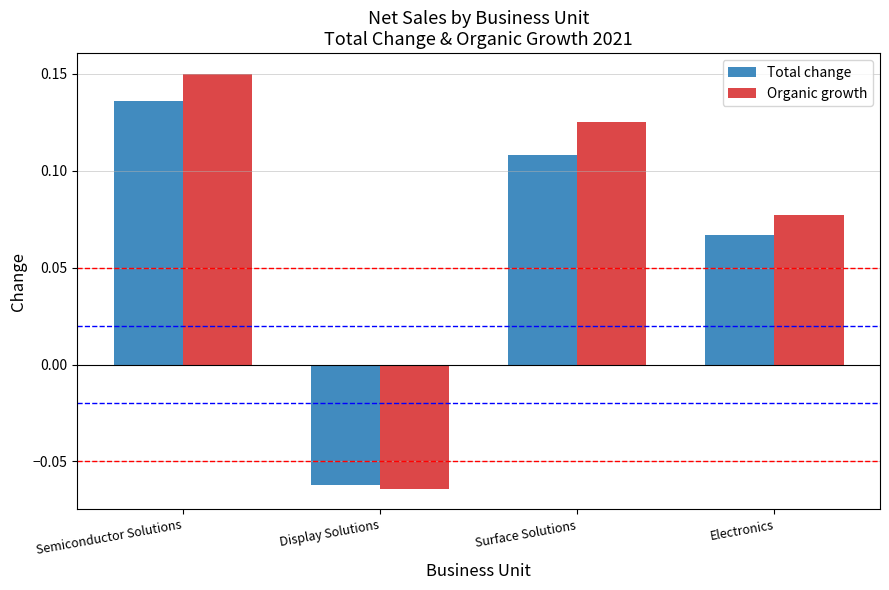

Which series has the largest range (max minus min)?

Organic growth